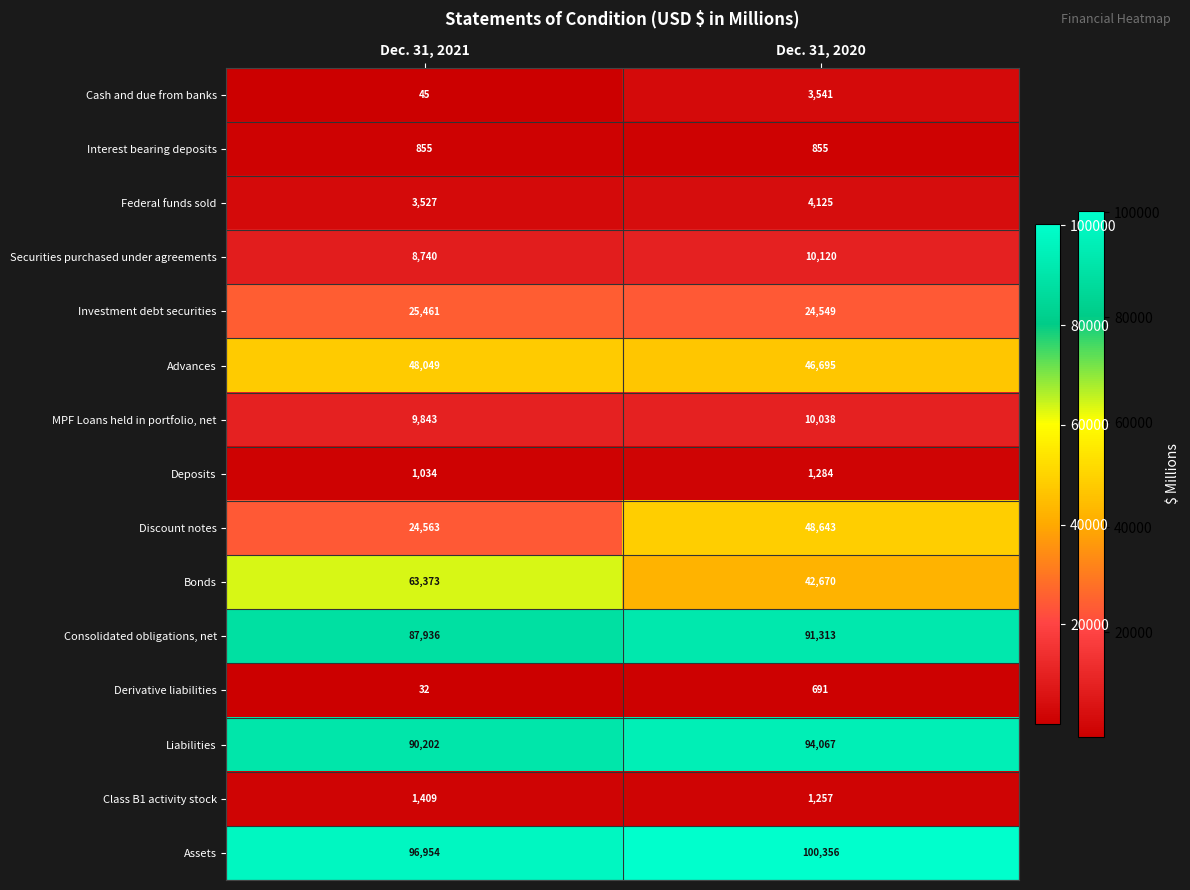

Is it true that Investment debt securities equals 45305 at Dec. 31, 2021?

False